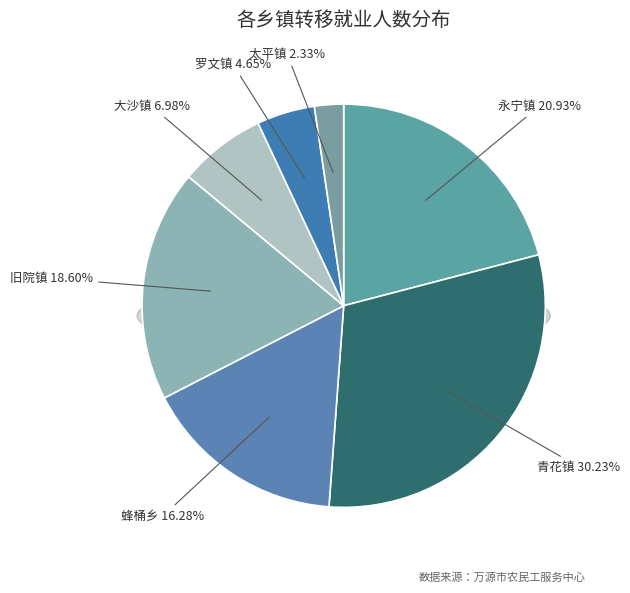

Rank the categories by value from lowest to highest.

太平镇, 罗文镇, 大沙镇, 蜂桶乡, 旧院镇, 永宁镇, 青花镇